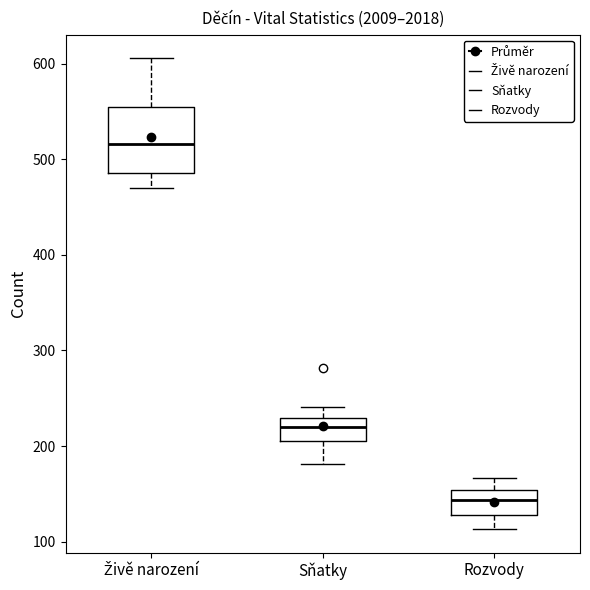

Reading left to right, transcribe this box plot: for each box, give where its median line is, the range the box spans, and where its two whiskers end, as read against the y-axis. The values are not printed on the chart, so give them approximately, as read against the axis.

Živě narození: median 520, box 490 to 560, whiskers 470 to 610
Sňatky: median 220, box 210 to 230, whiskers 180 to 240
Rozvody: median 140, box 130 to 150, whiskers 110 to 170